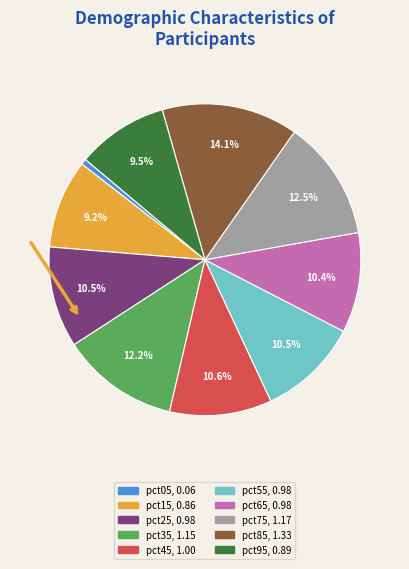

Is pct15 the majority of the pie?

No